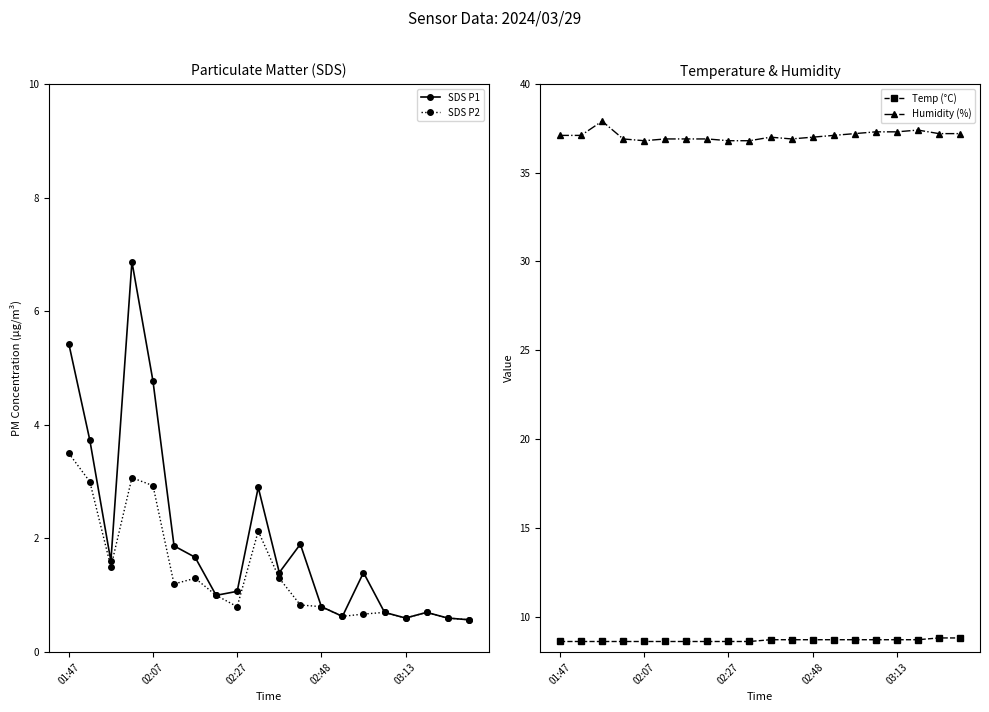

Where is SDS P2 nearest to the value 2?

9